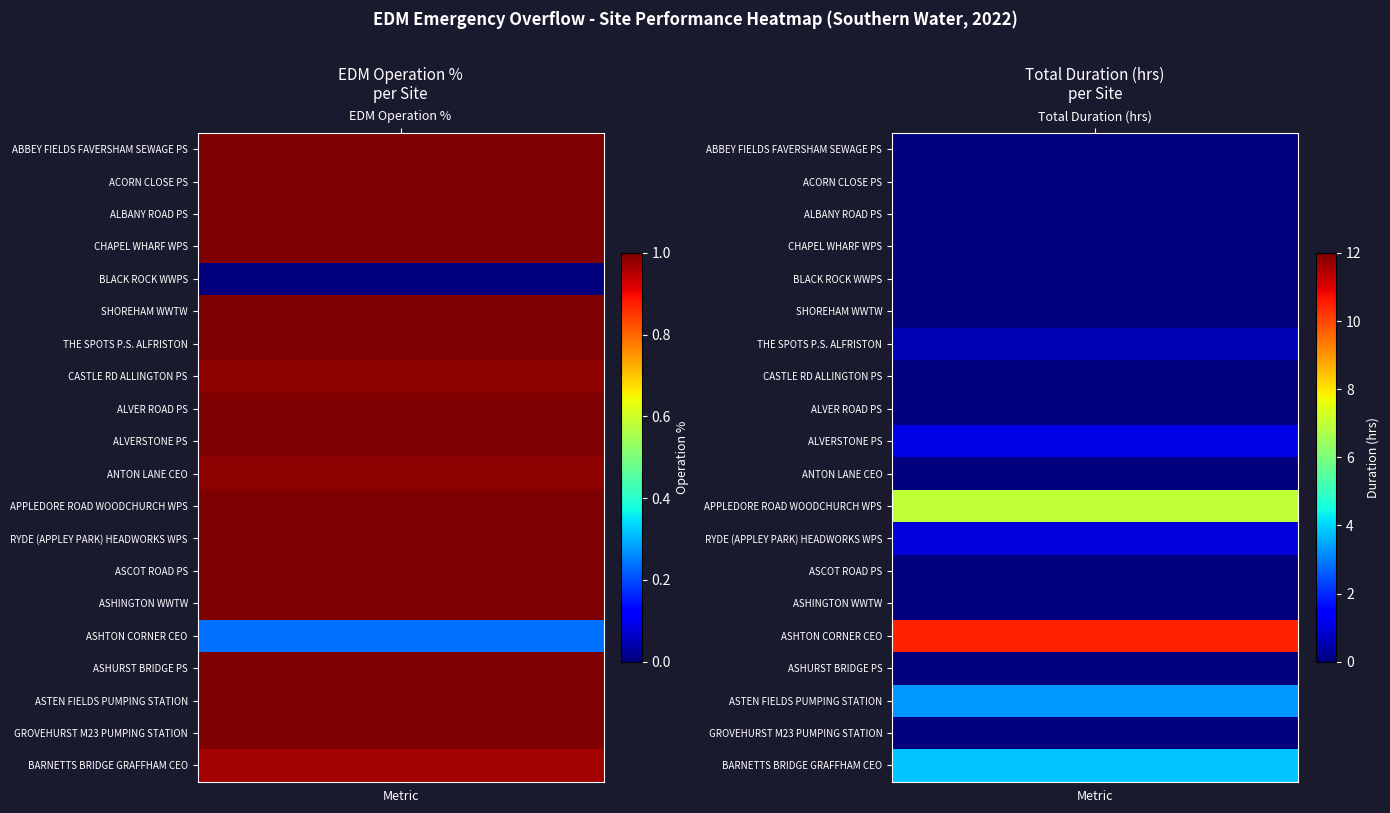

Where is GROVEHURST M23 PUMPING STATION nearest to the value 0?

1